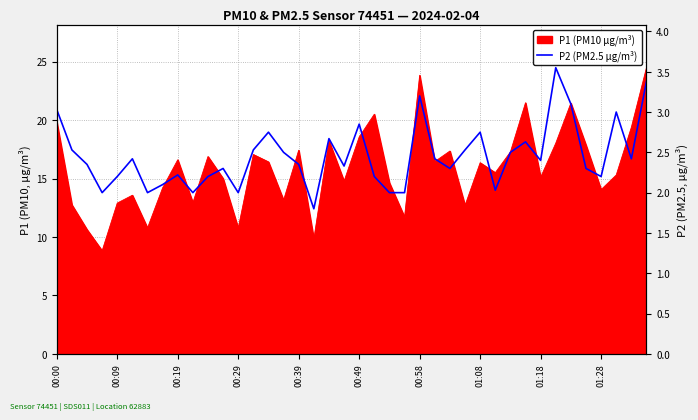

Reading right to left, transcribe all the data shown in this chart.

3.4	2.4	3.0	2.2	2.3	3.1	3.5	2.4	2.6	2.5	2.0	2.8	2.5	2.3	2.4	3.2	2.0	2.0	2.2	2.9	2.3	2.7	1.8	2.4	2.5	2.8	2.5	2.0	2.3	2.2	2.0	2.2	2.1	2.0	2.4	2.2	2.0	2.4	2.5	3.0